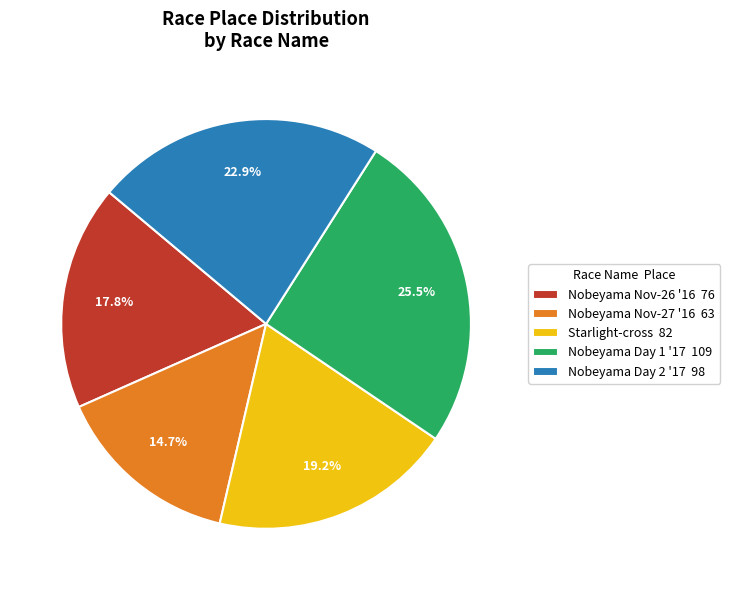

Count the number of slices in the pie.

5